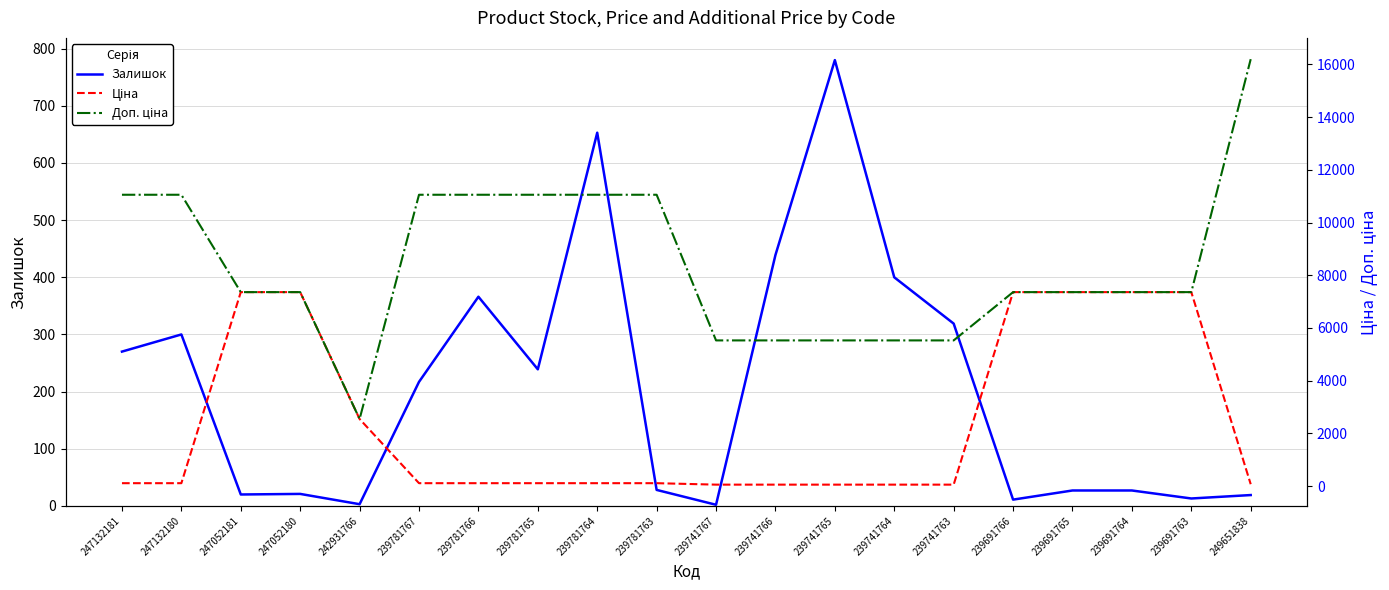

How many data points does each series have?

20